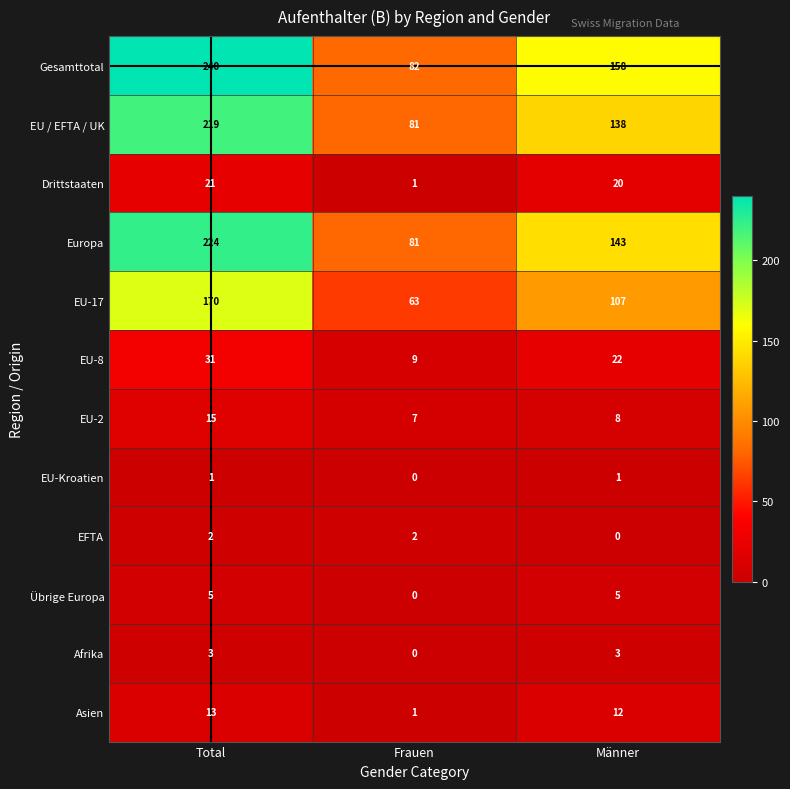

What is the total value across all series at Frauen?

327